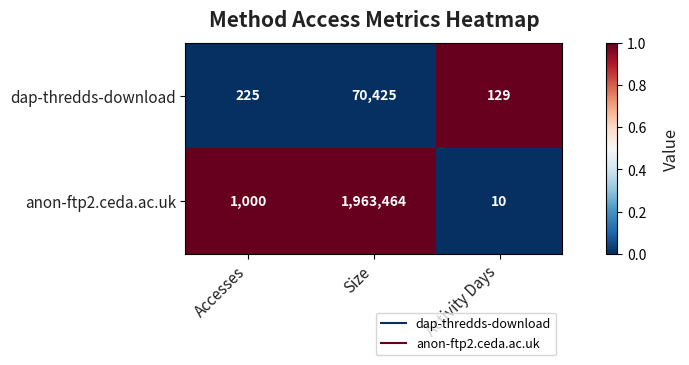

Which series has the widest spread of values?

anon-ftp2.ceda.ac.uk